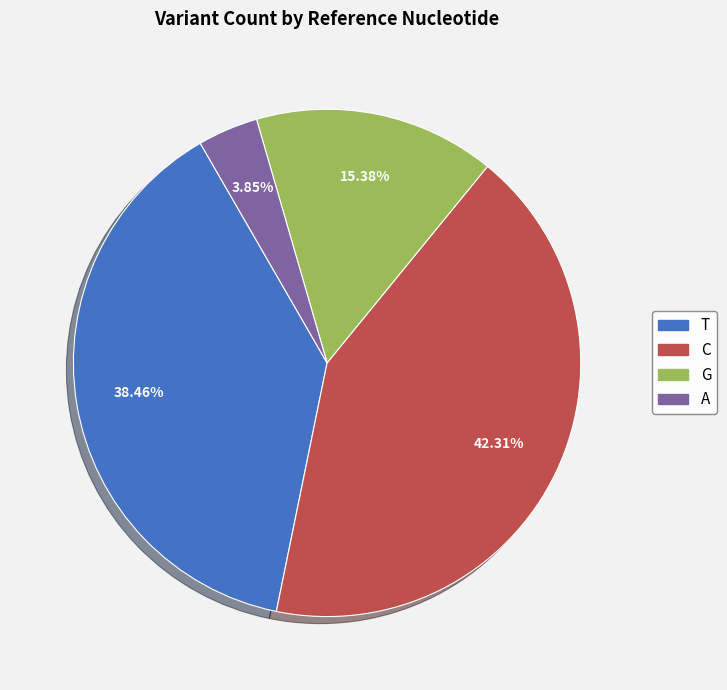

What percentage is NOT represented by G?

84.6%